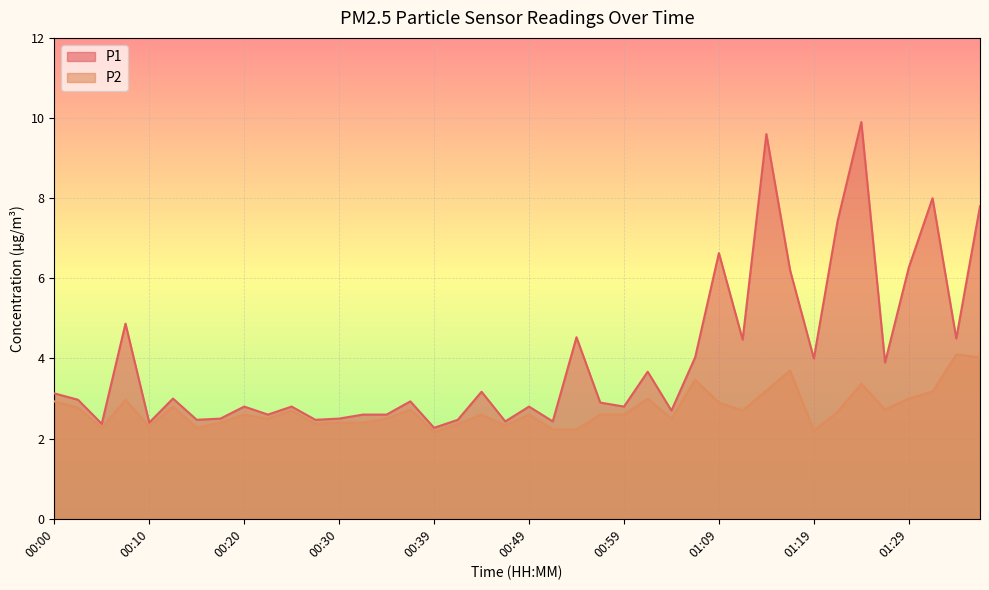

Rank the categories by P2 value from highest to lowest.

01:34, 01:36, 01:16, 01:06, 01:24, 01:14, 01:31, 01:01, 01:29, 00:08, 00:00, 01:09, 00:12, 00:03, 00:37, 01:26, 00:25, 01:11, 01:21, 00:20, 00:44, 00:49, 00:56, 00:59, 00:22, 00:34, 01:04, 00:17, 00:30, 00:32, 00:27, 00:42, 00:47, 00:10, 00:05, 00:15, 00:51, 00:54, 01:19, 00:39